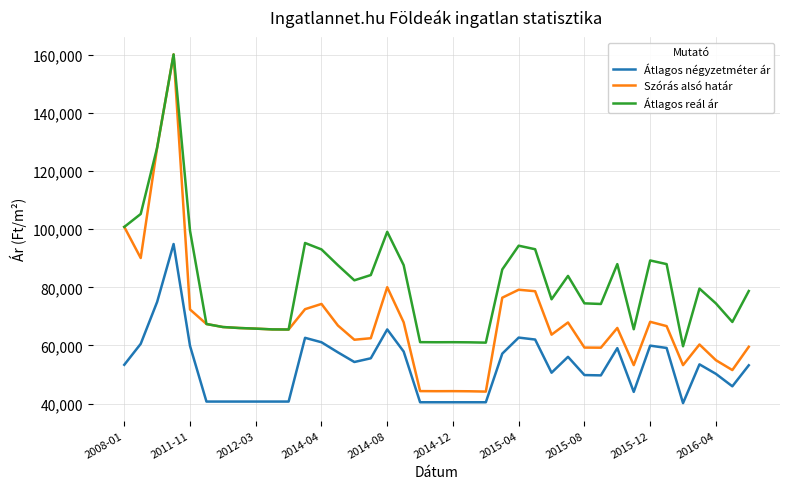

Rank the series by their average value, from highest to lowest.

Átlagos reál ár, Szórás alsó határ, Átlagos négyzetméter ár